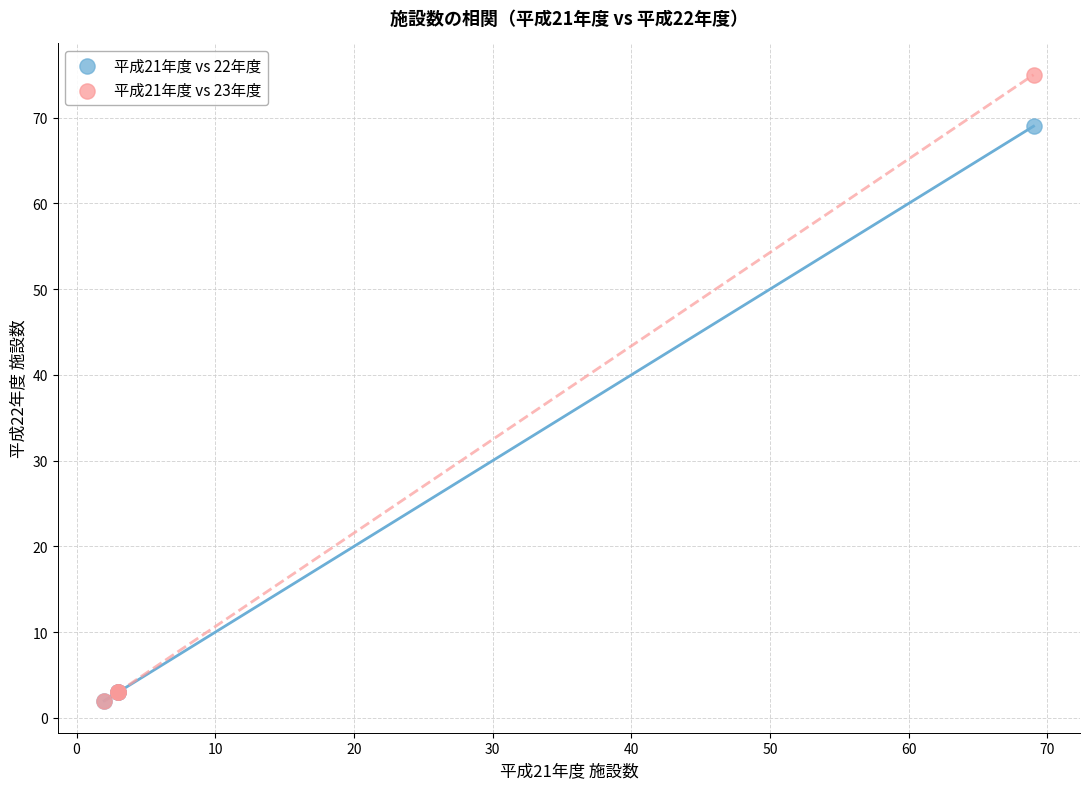

Which series has the largest Y range (max minus min)?

平成21年度 vs 23年度